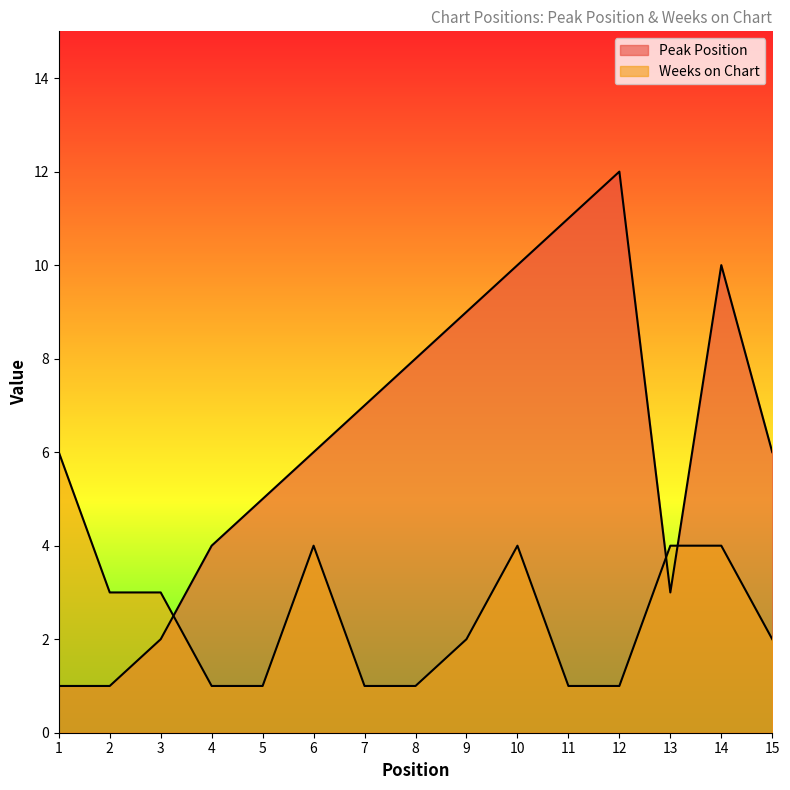

In Peak Position, how many points are lower than both neighbors (excluding endpoints)?

1